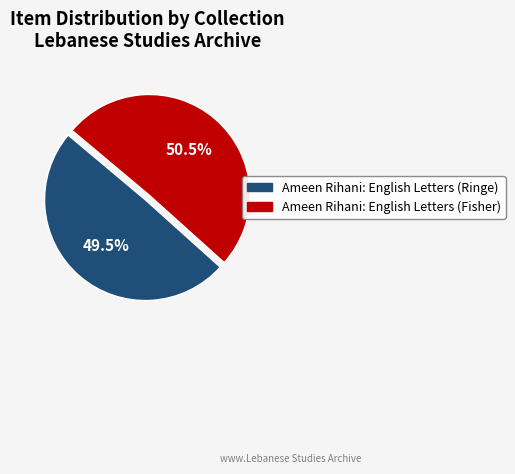

True or false: Ameen Rihani: English Letters (Fisher) accounts for 43% of the total.

False